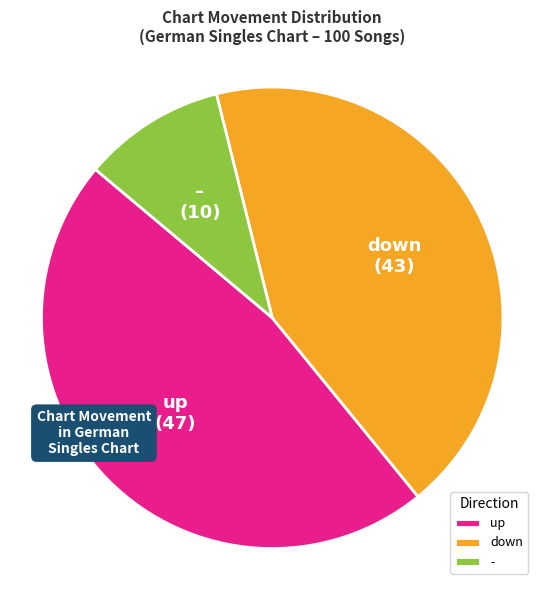

Count the number of slices in the pie.

3